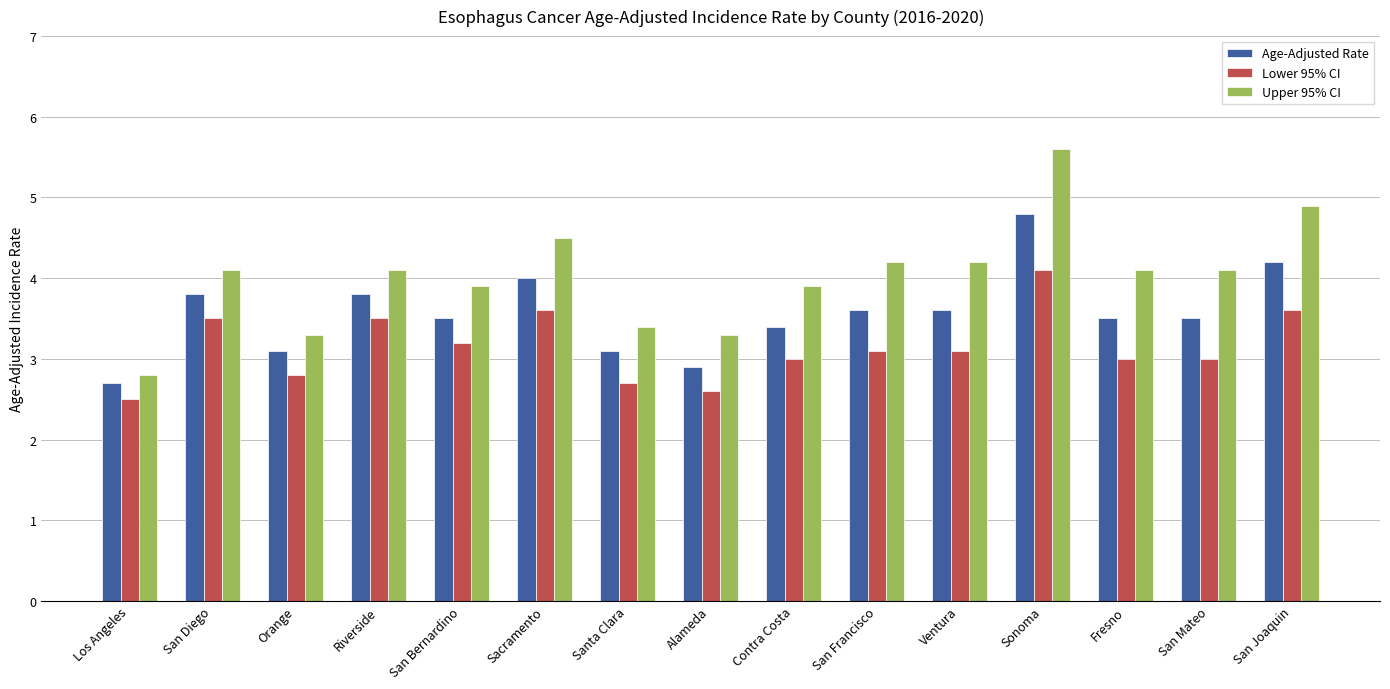

What is the highest value of the Age-Adjusted Rate series?

4.8